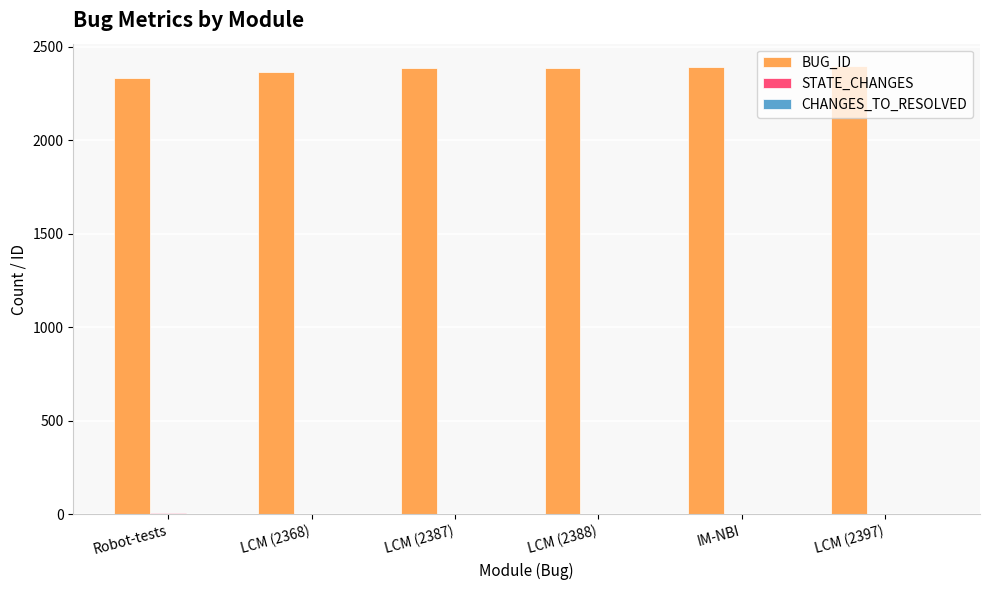

The value of BUG_ID at LCM (2368) is 2368. True or false?

True